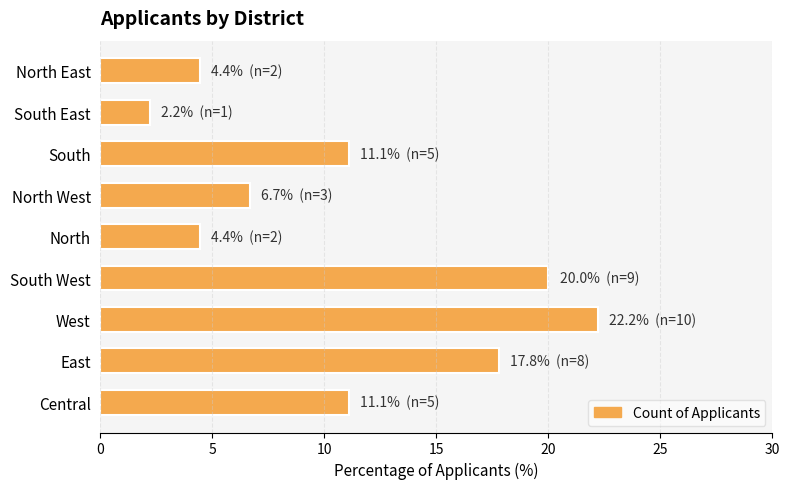

What is the sum of all values?

100.0